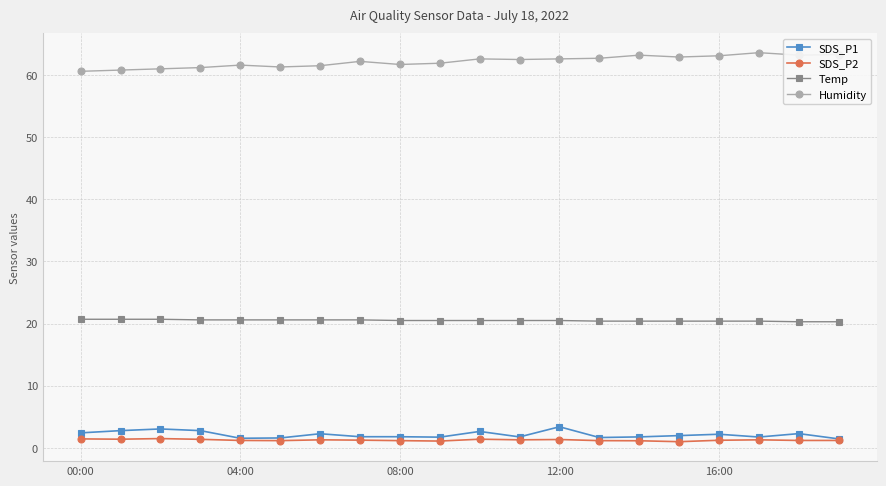

Which series has the largest total across all categories?

Humidity